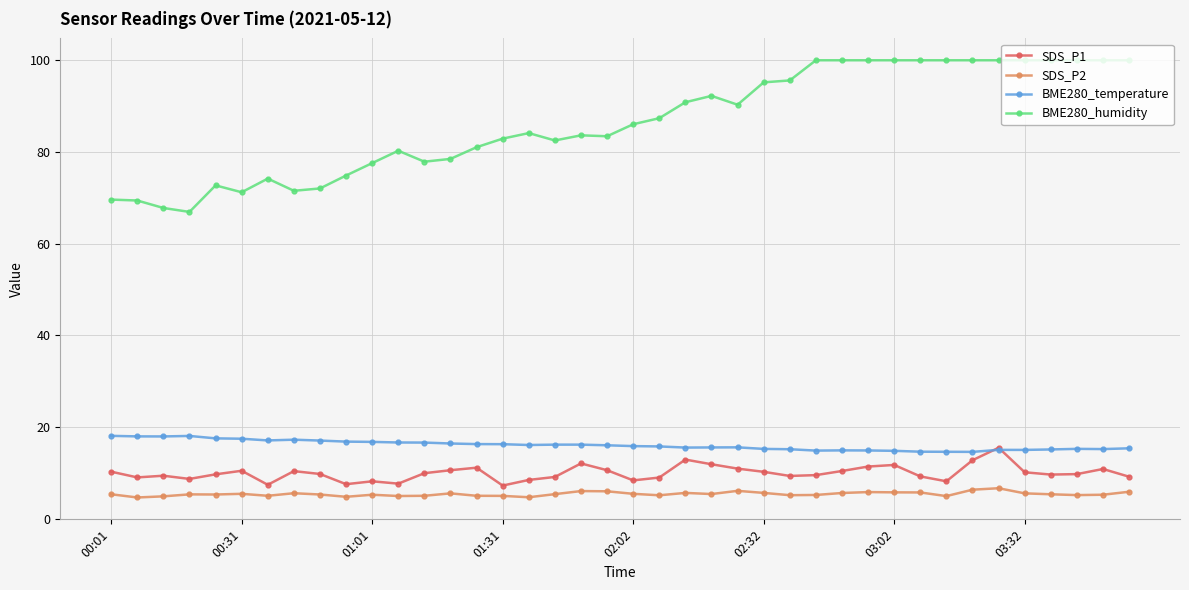

What are all the series names shown in the legend?

SDS_P1, SDS_P2, BME280_temperature, BME280_humidity